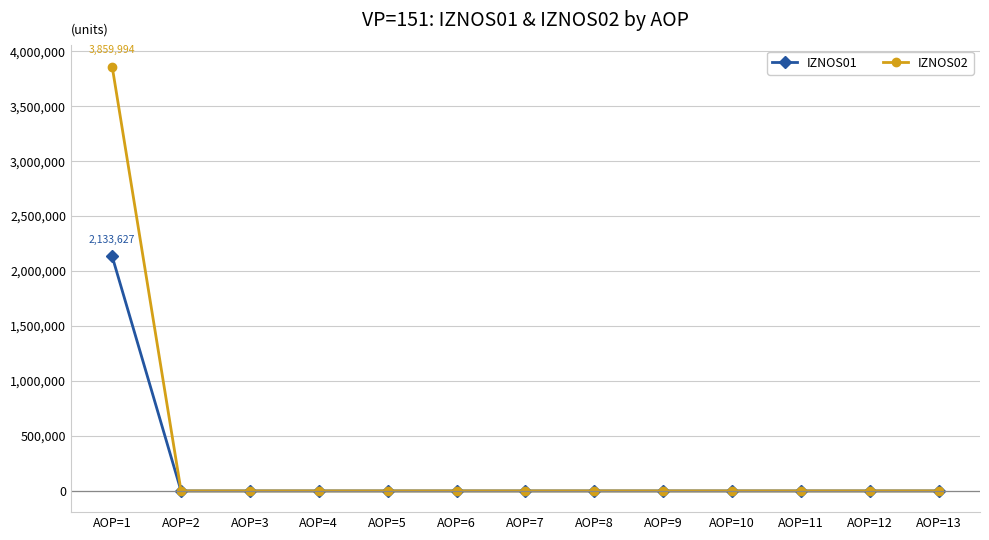

Which category has the highest value across all series?

AOP=1